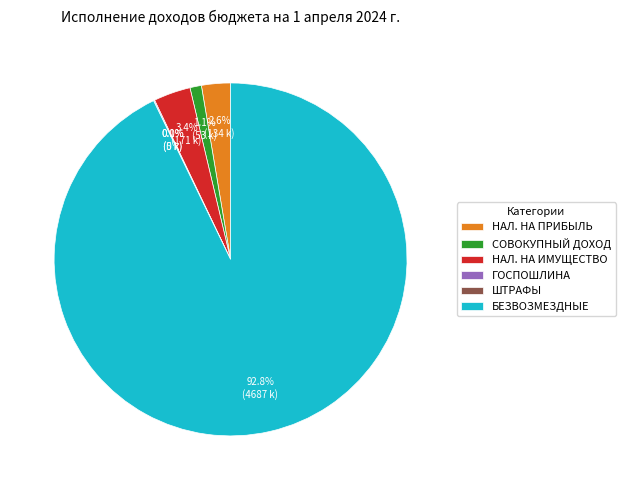

What is the largest slice in the pie chart?

БЕЗВОЗМЕЗДНЫЕ